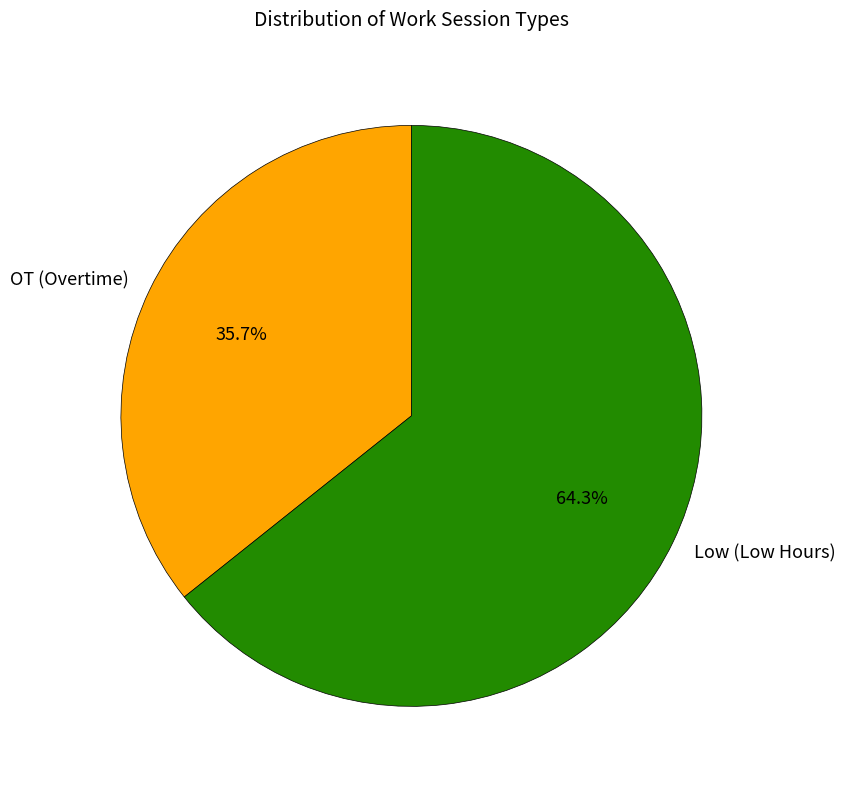

Which category has the biggest portion of the pie?

Low (Low Hours)